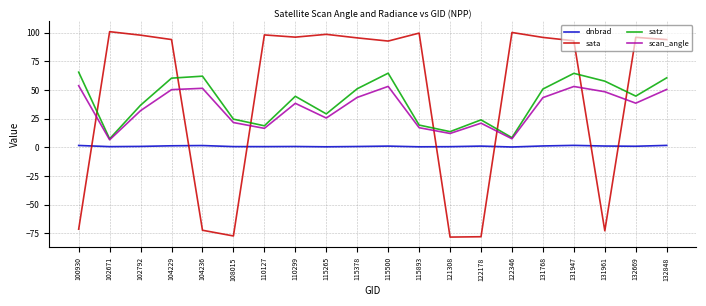

Rank the series by their maximum value, from lowest to highest.

dnbrad, scan_angle, satz, sata